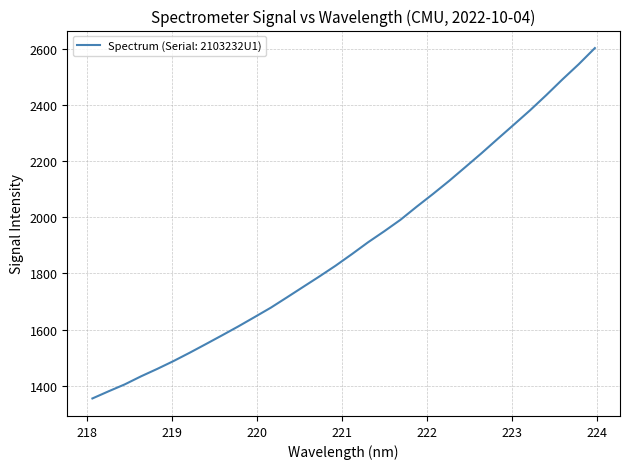

What is the difference between the maximum and minimum values?

1247.9